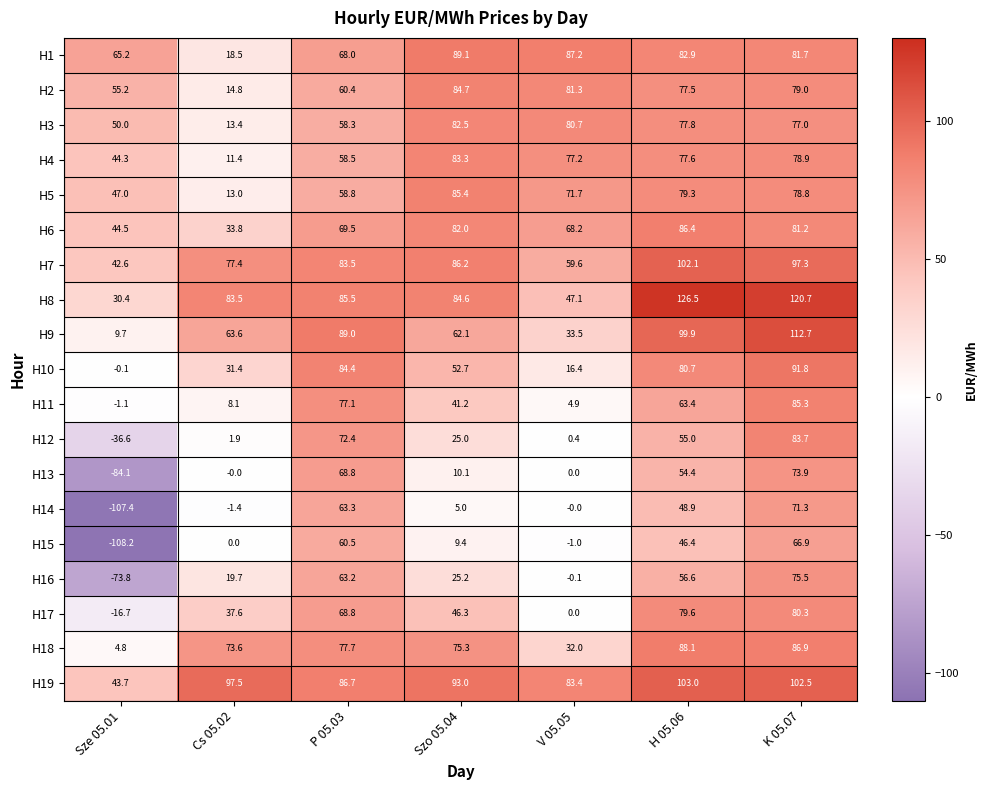

List the series in order of their peak value, lowest first.

H15, H14, H13, H16, H17, H3, H4, H12, H2, H11, H5, H6, H18, H1, H10, H7, H19, H9, H8